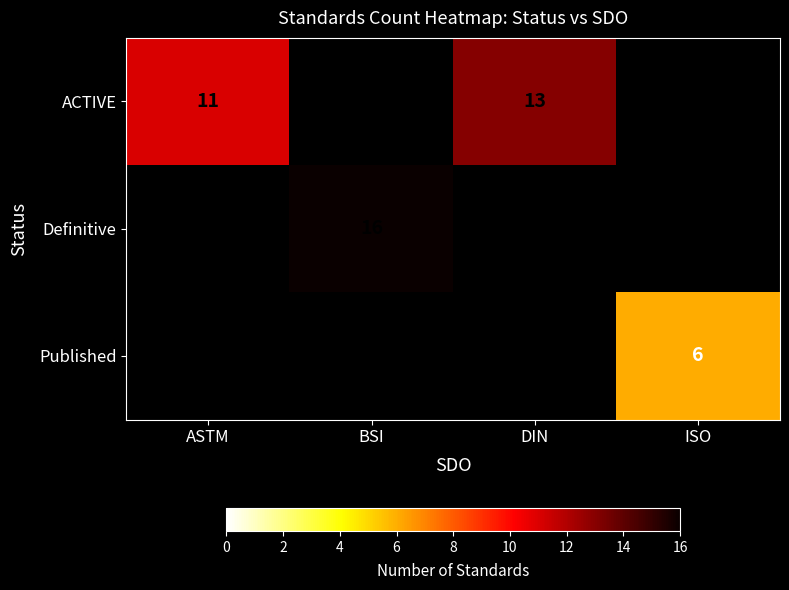

The value of Definitive at BSI is 16. True or false?

True